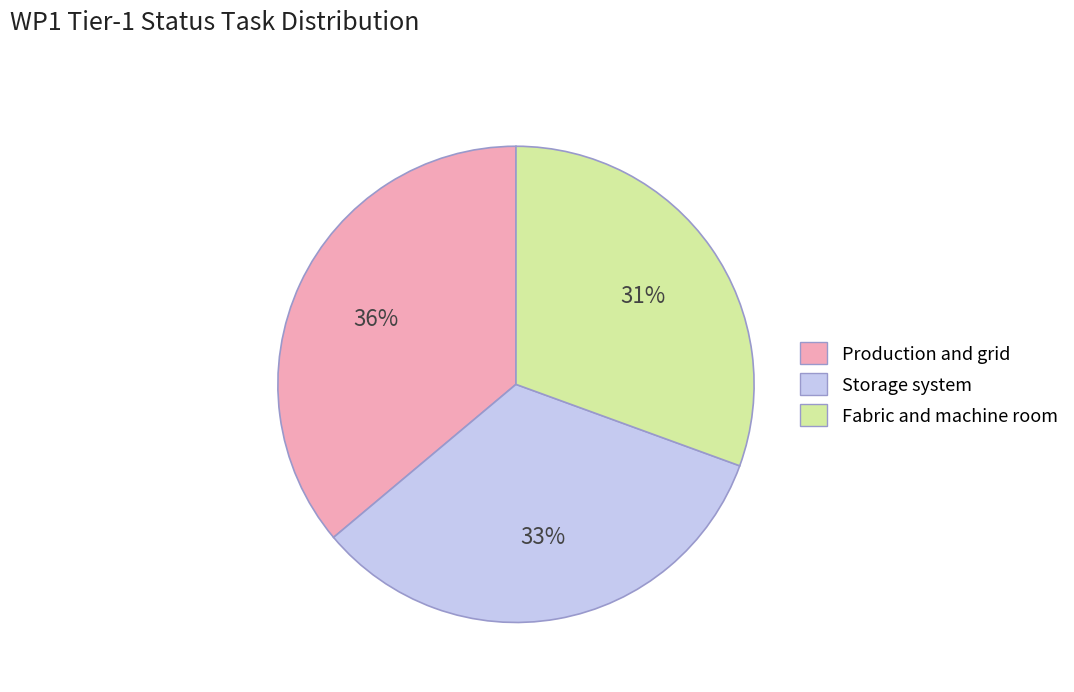

To the nearest percent, what is the average slice percentage?

33%